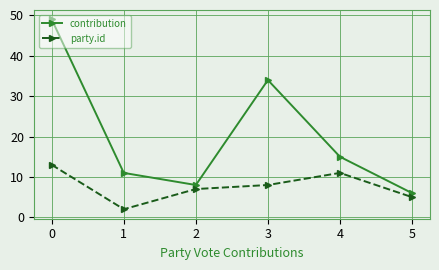

Rank the series by their average value, from highest to lowest.

contribution, party.id